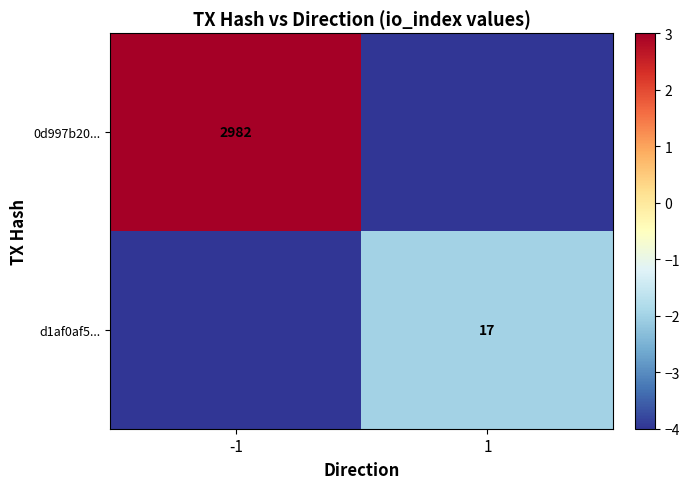

The 0d997b20... series shows 2982 at -1. True or false?

True